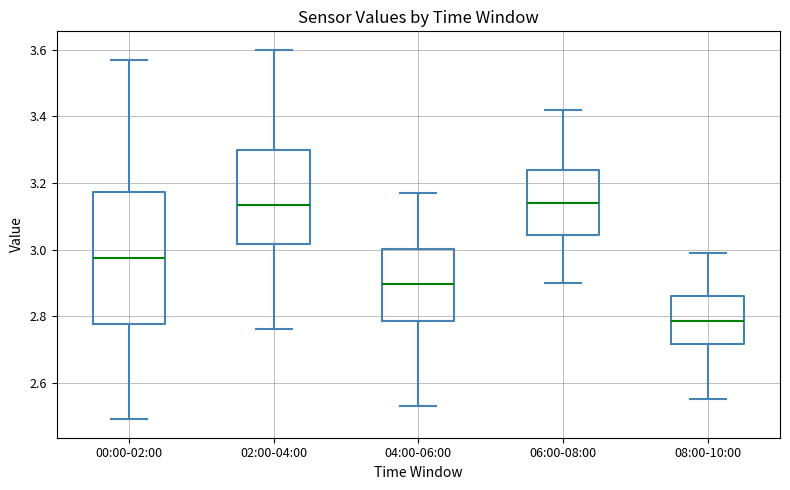

Where does the upper whisker of the box for 02:00-04:00 end on the y-axis? The values are not printed on the chart, so give them approximately, as read against the axis.

3.60